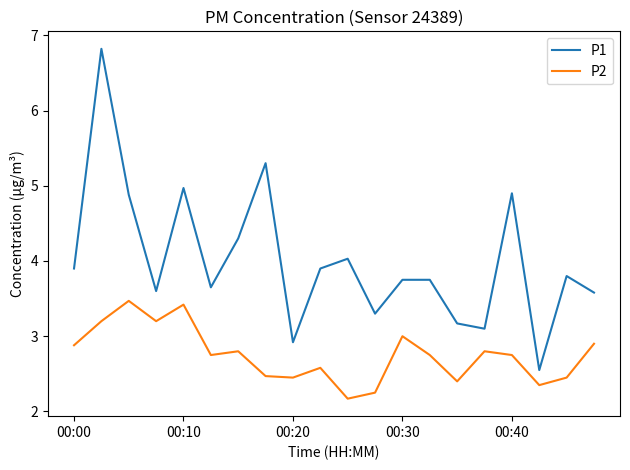

What is the difference between the maximum and minimum values in the P1 series?

4.3